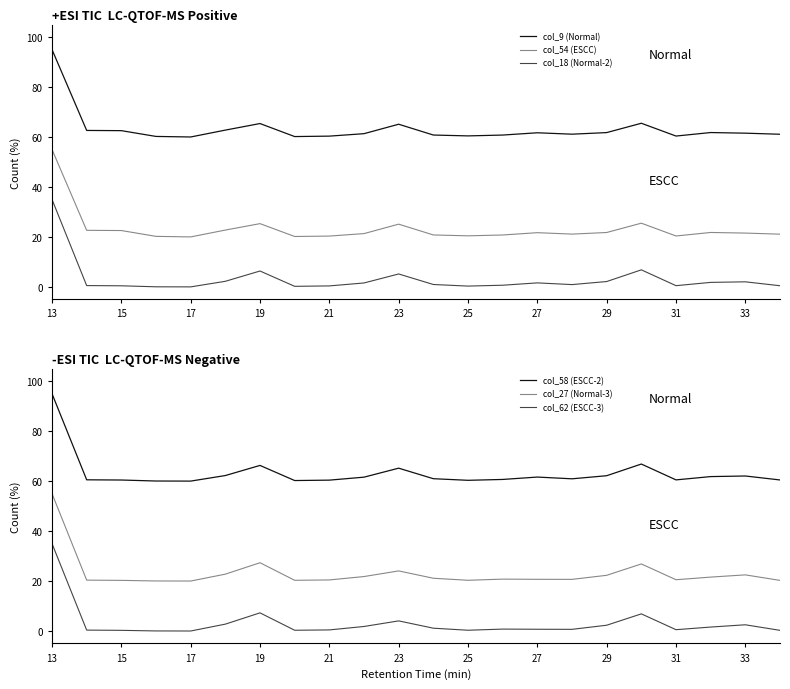

The col_62 (ESCC-3) series shows 0.4 at 21. True or false?

True